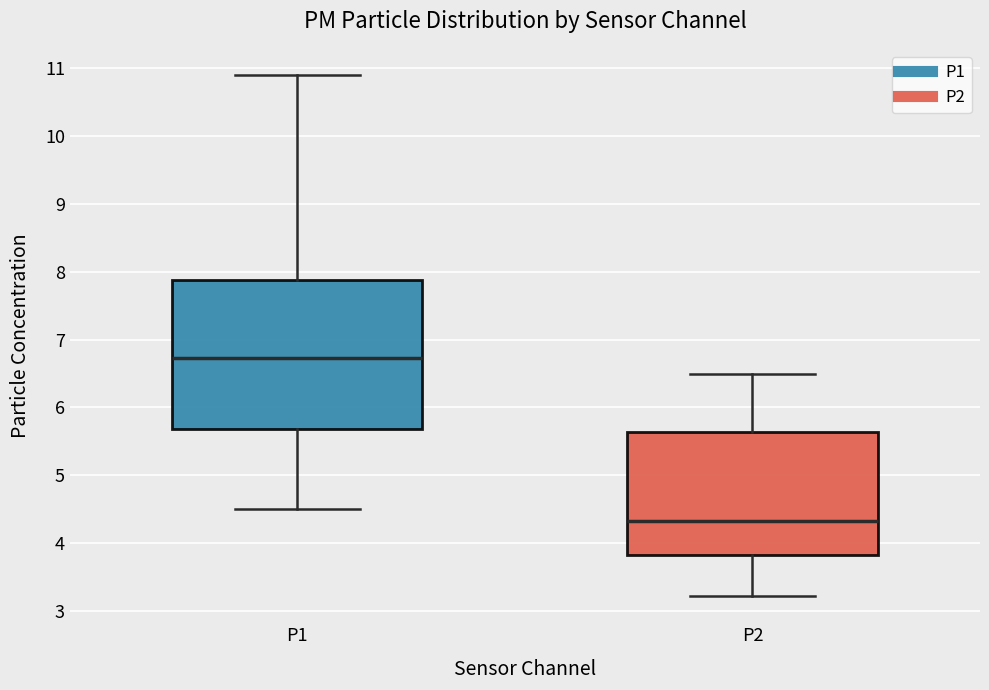

Where does the upper whisker of the box for P1 end on the y-axis? The values are not printed on the chart, so give them approximately, as read against the axis.

10.9